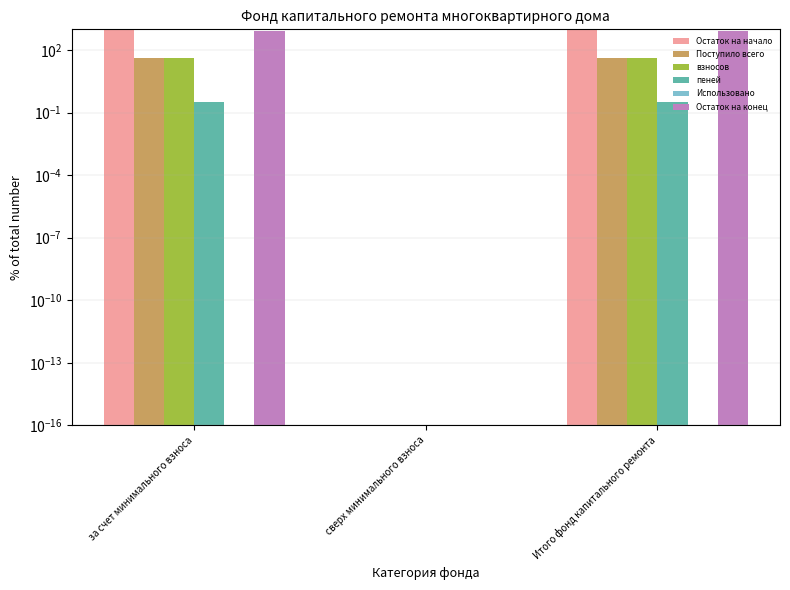

What is the difference between the взносов values at сверх минимального взноса and Итого фонд капитального ремонта?

40.4